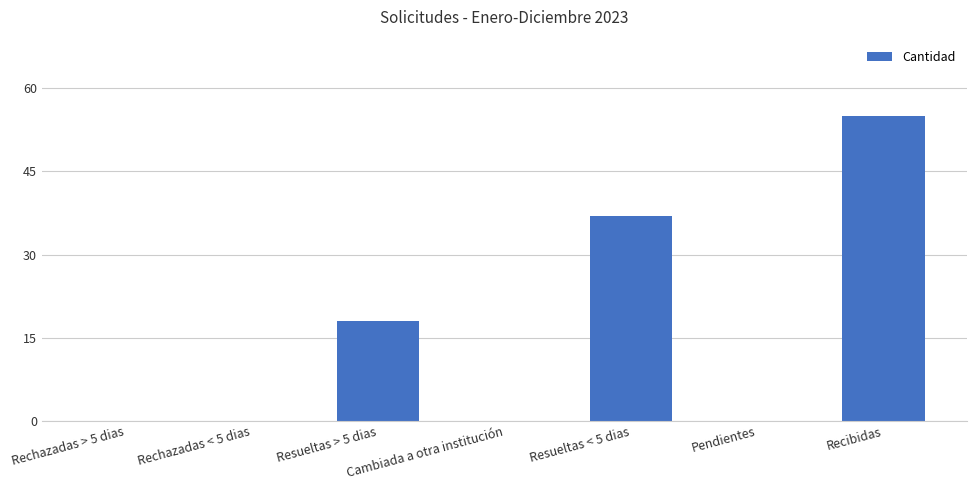

At which category does the chart reach its peak across all series?

Recibidas